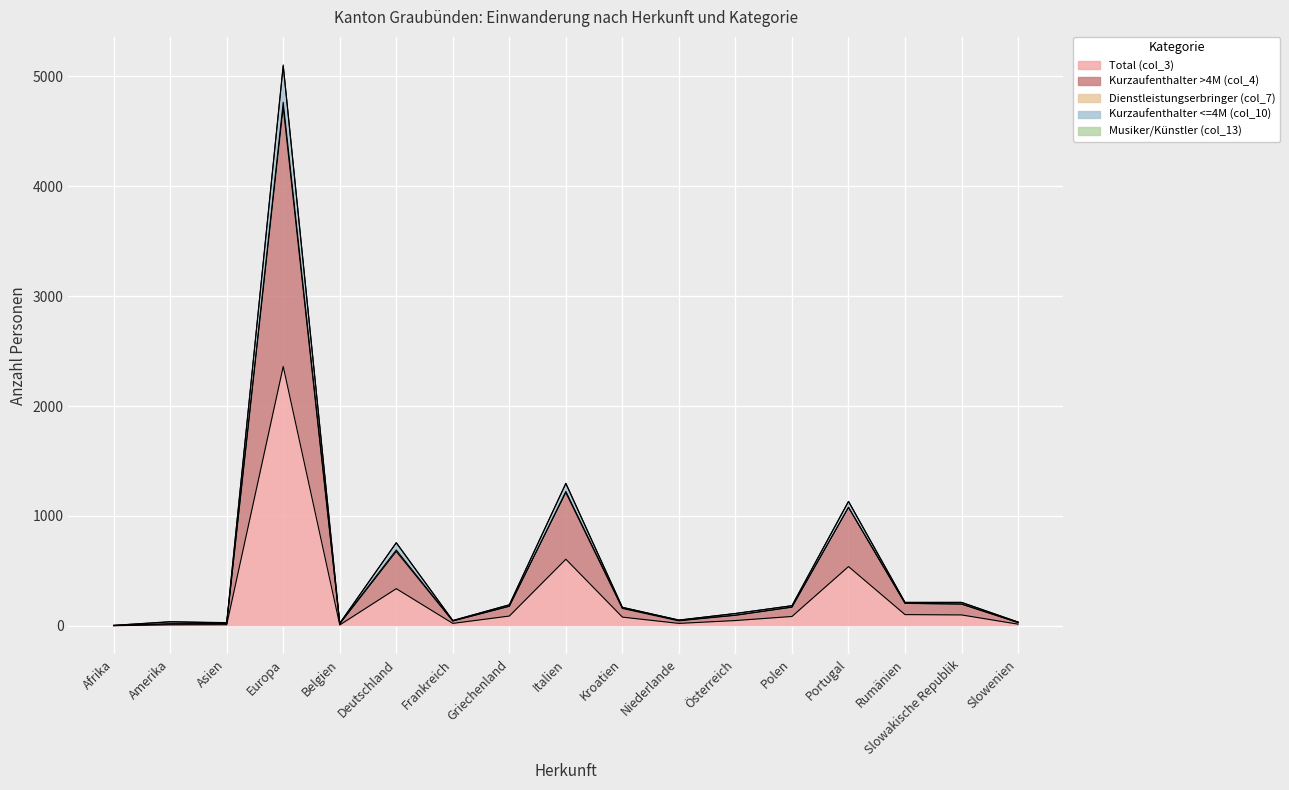

Reading left to right, extract all data points from this chart.

Total (col_3): 1	9	10	2360	8	338	22	89	606	79	22	48	85	539	102	99	15
Kurzaufenthalter >4M (col_4): 2	18	20	4720	16	676	44	178	1212	158	44	96	170	1078	204	198	30
Kurzaufenthalter <=4M (col_10): 4	38	29	5104	23	756	48	191	1296	168	52	112	183	1132	213	213	34